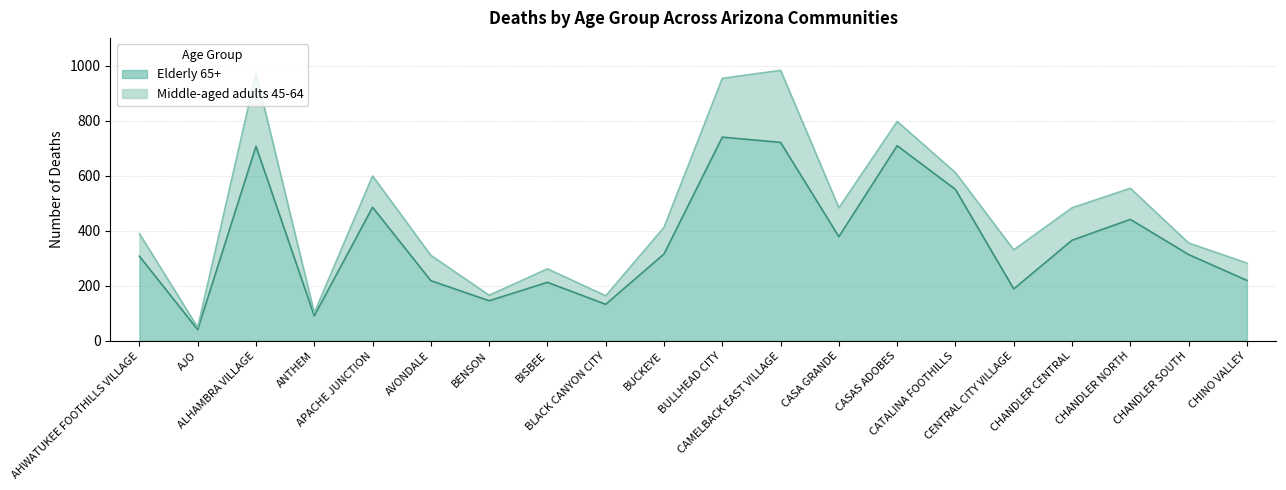

What is the difference between the maximum and minimum values?

700